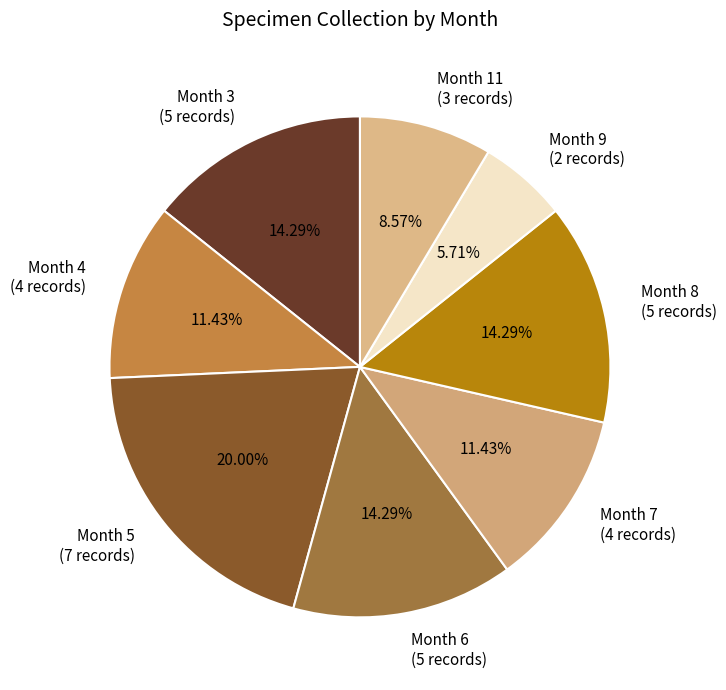

Is there a majority slice in this chart?

No